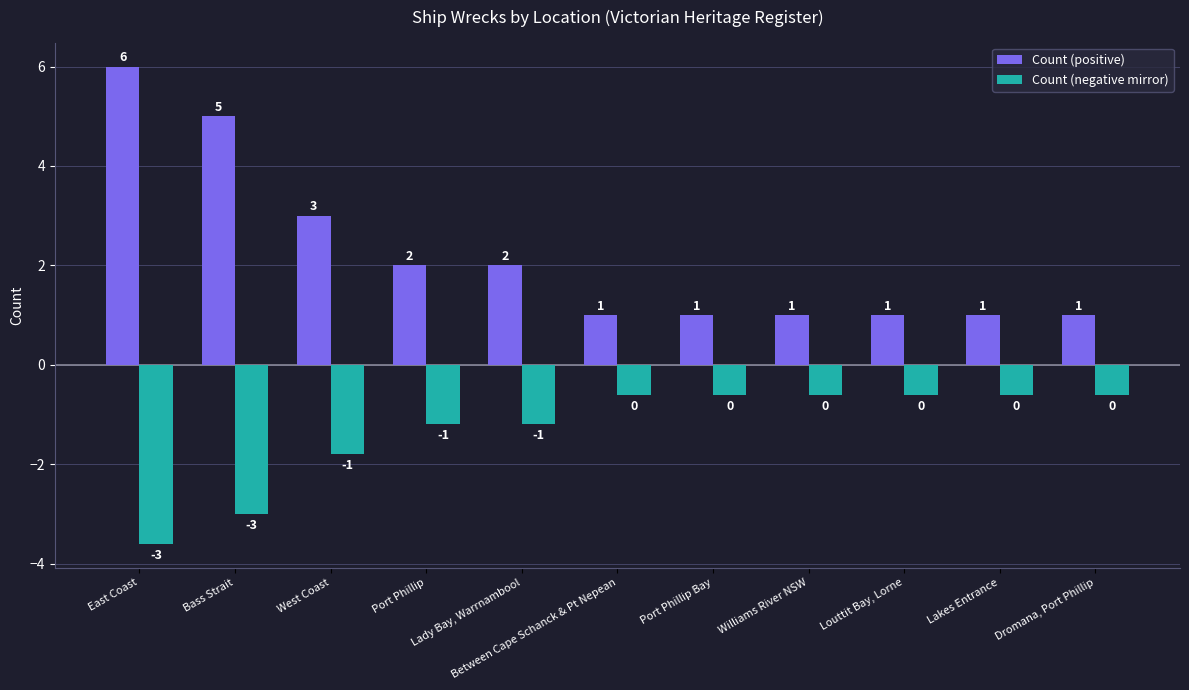

List the series in order of their peak value, lowest first.

Count (negative mirror), Count (positive)